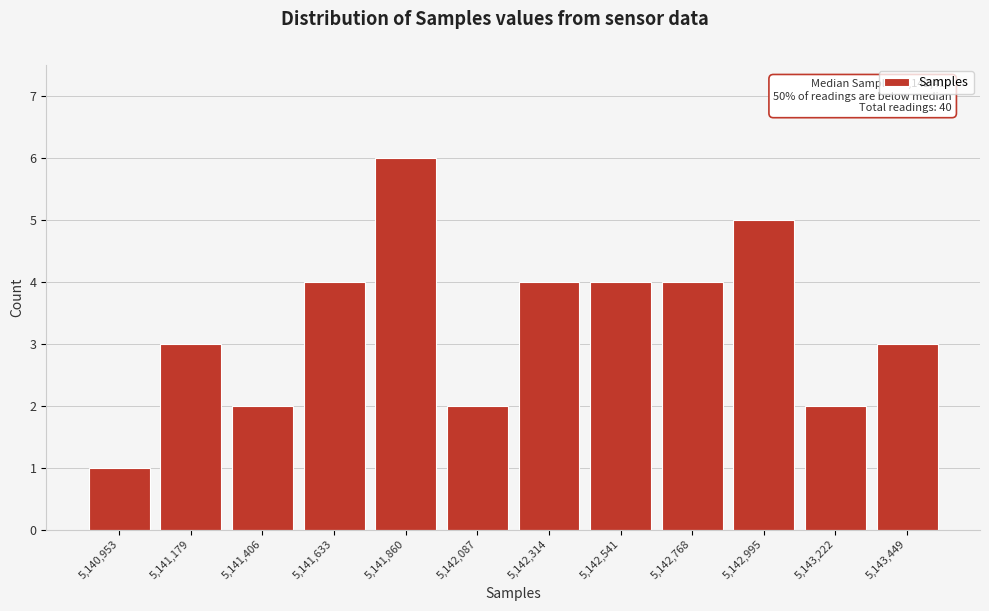

Reading right to left, list all the values displayed in this chart.

5,143,449=3	5,143,222=2	5,142,995=5	5,142,768=4	5,142,541=4	5,142,314=4	5,142,087=2	5,141,860=6	5,141,633=4	5,141,406=2	5,141,179=3	5,140,953=1